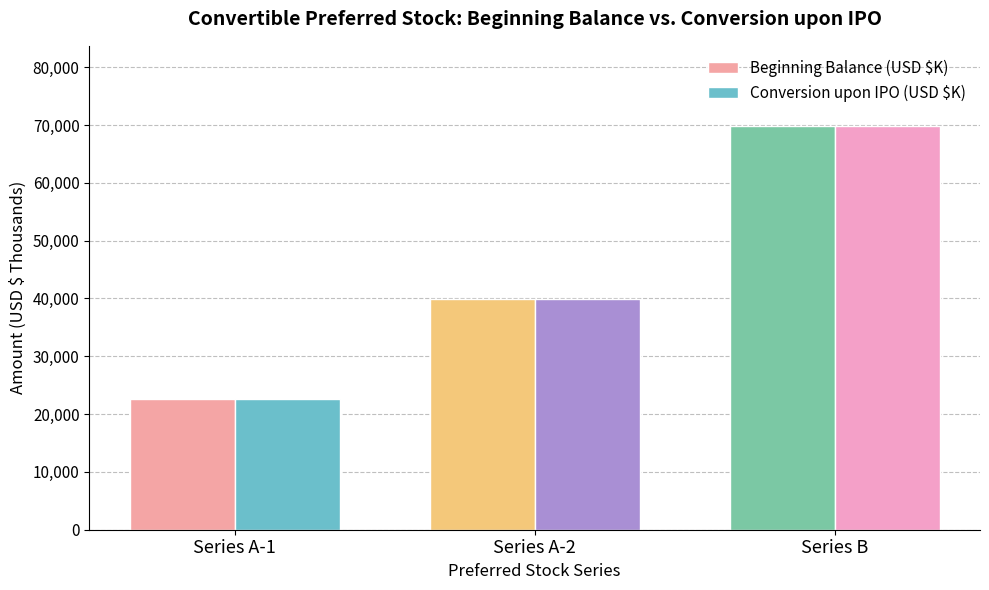

At which category is the sum across all series the highest?

Series B